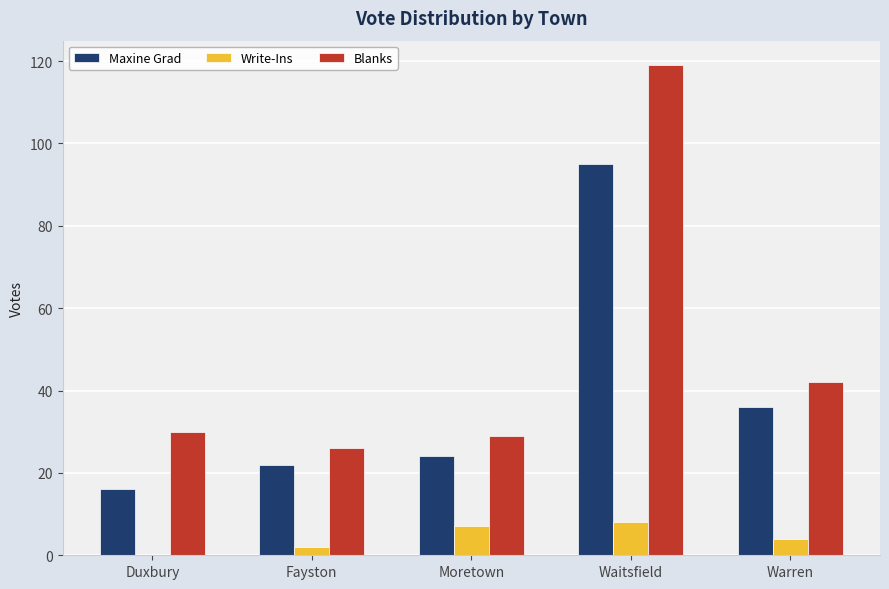

What is the difference between the Maxine Grad values at Fayston and Duxbury?

6